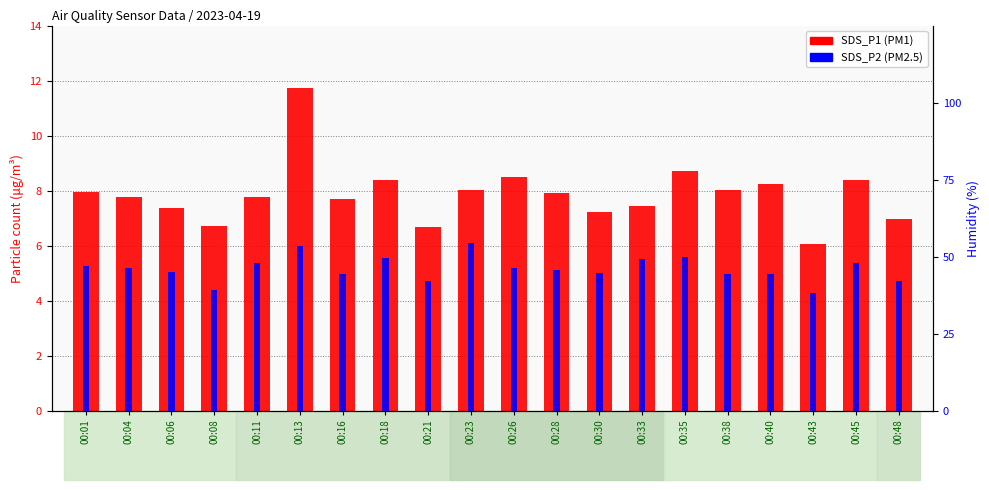

The value of SDS_P2 (PM2.5) at 00:11 is 9.4. True or false?

False